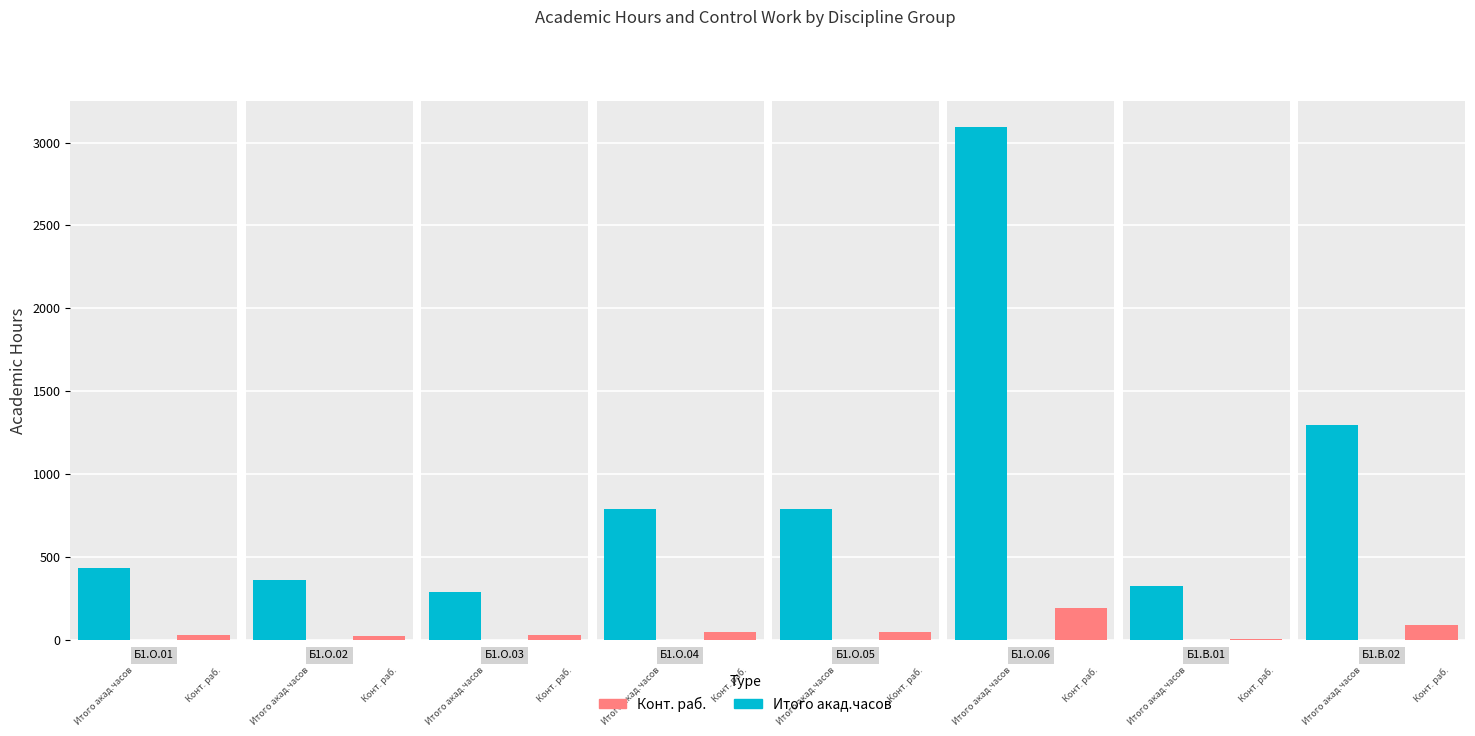

What is the difference between the highest and lowest values at Б1.О.03?

256